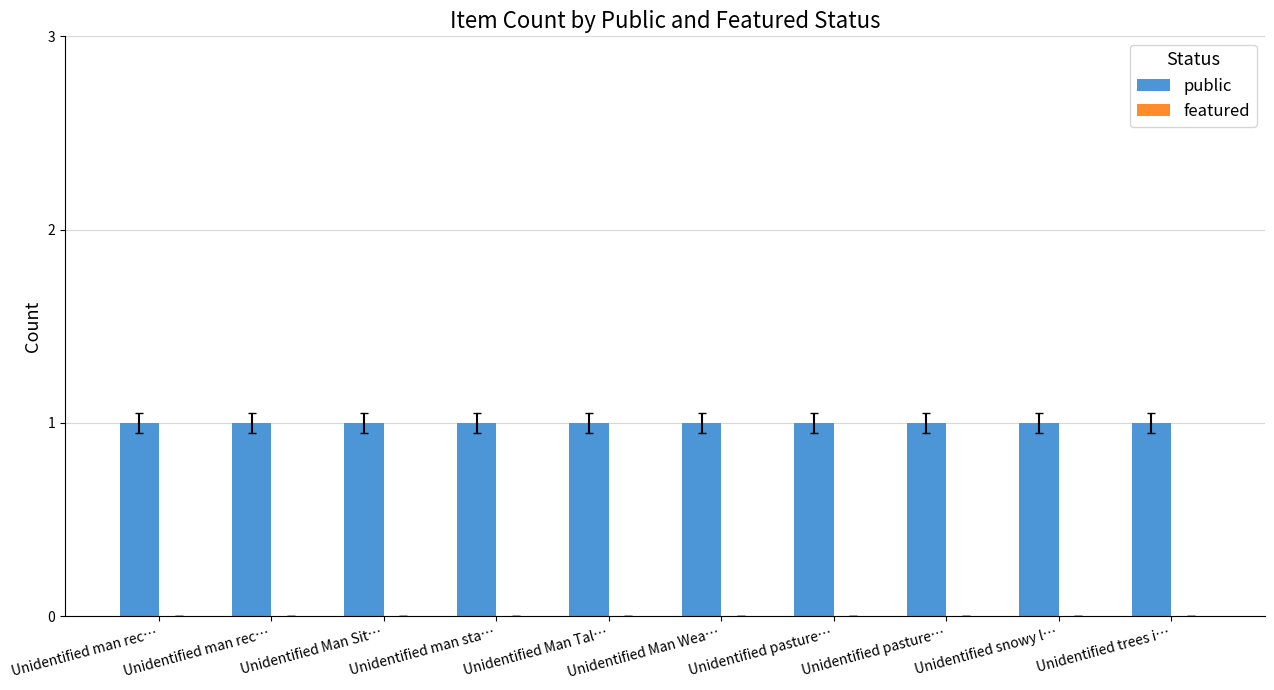

Between Unidentified man sta… and Unidentified trees i…, which is larger?

Unidentified man sta…